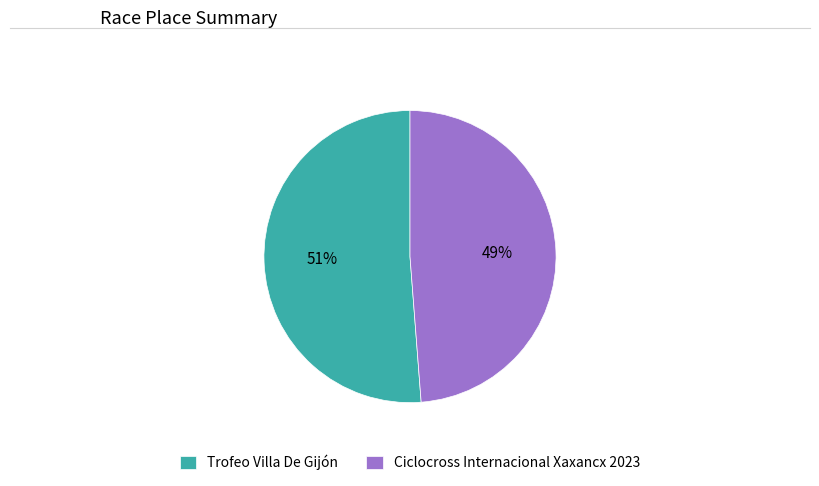

What is the smallest slice in the pie chart?

Ciclocross Internacional Xaxancx 2023